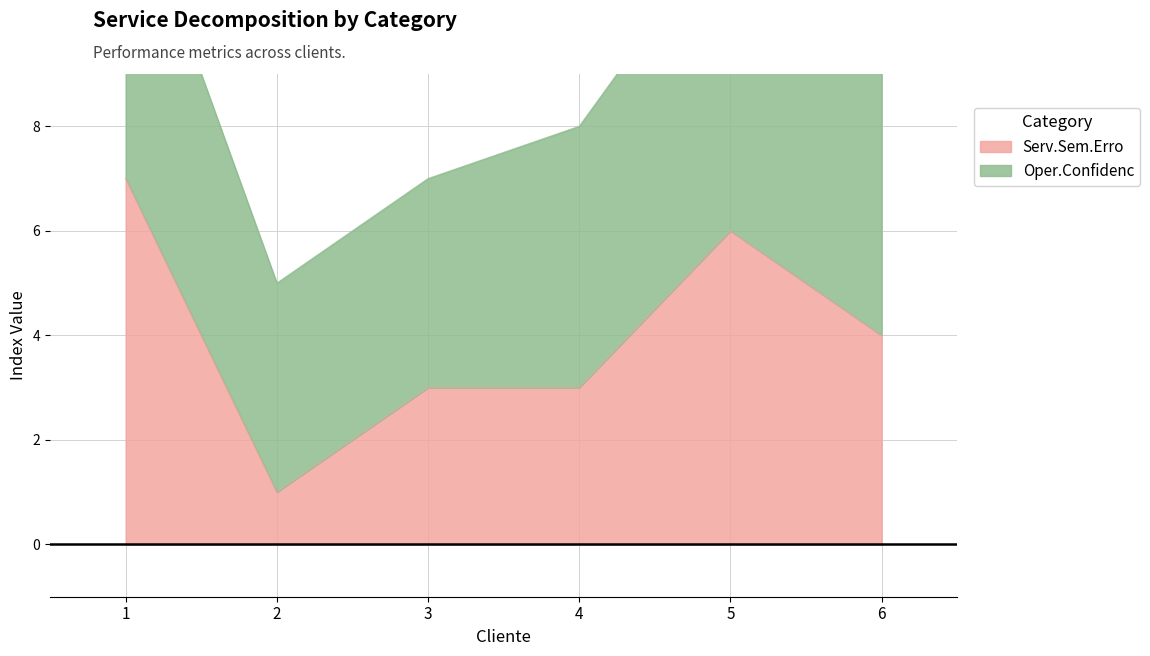

Rank the categories by value from lowest to highest.

2, 3, 4, 6, 5, 1